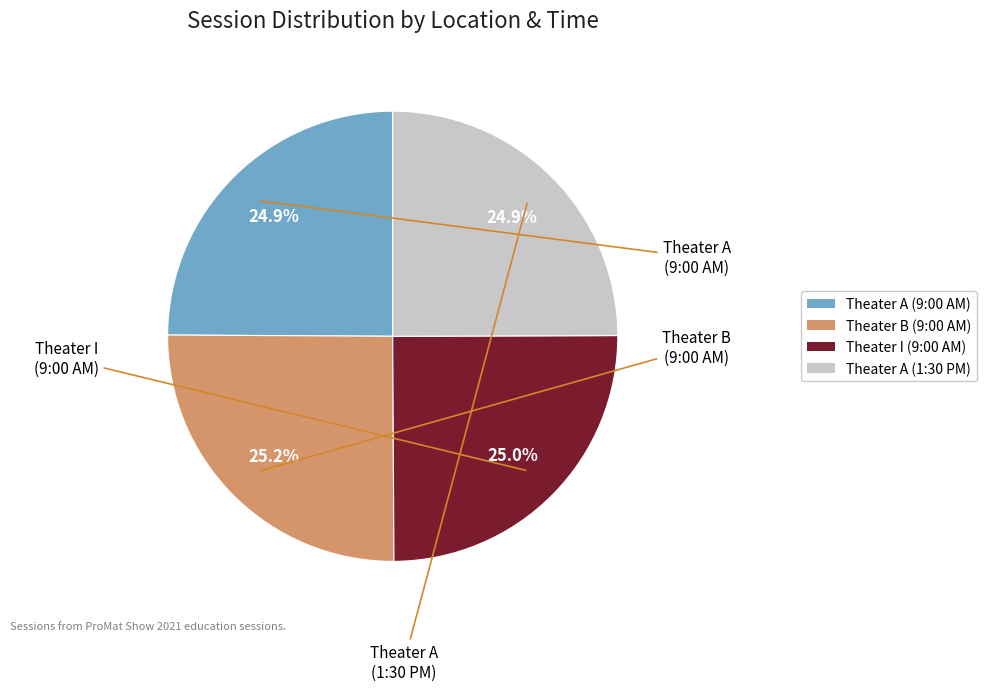

How many segments does this pie chart have?

4